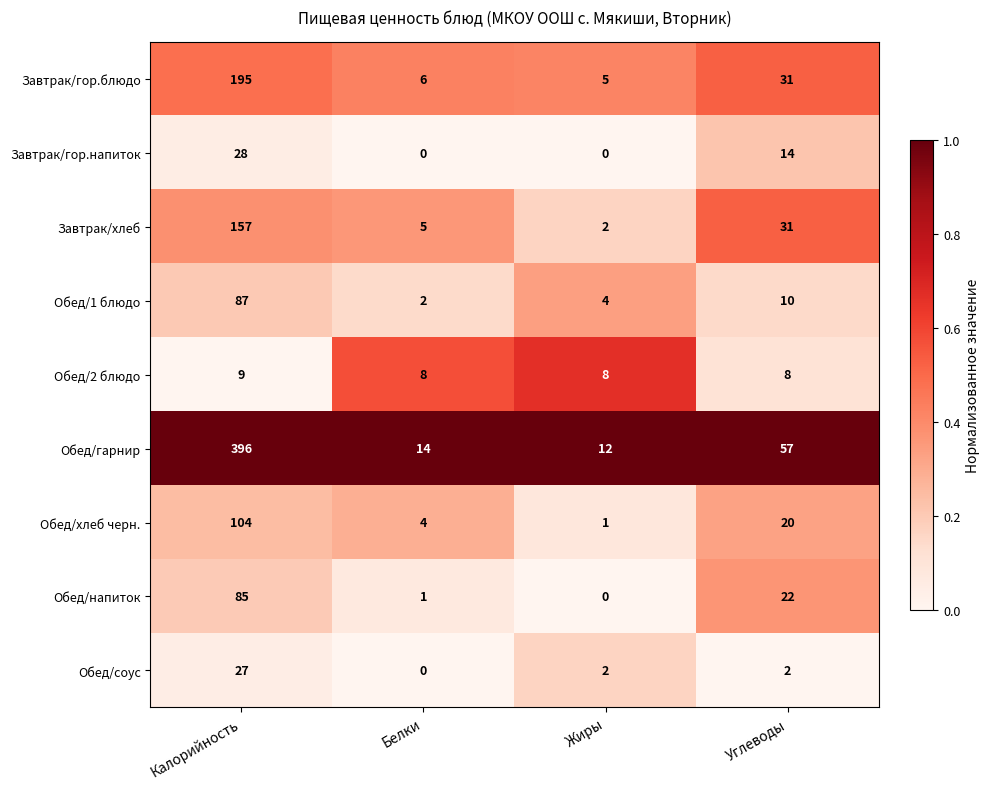

The value of Завтрак/гор.блюдо at Жиры is 5. True or false?

True